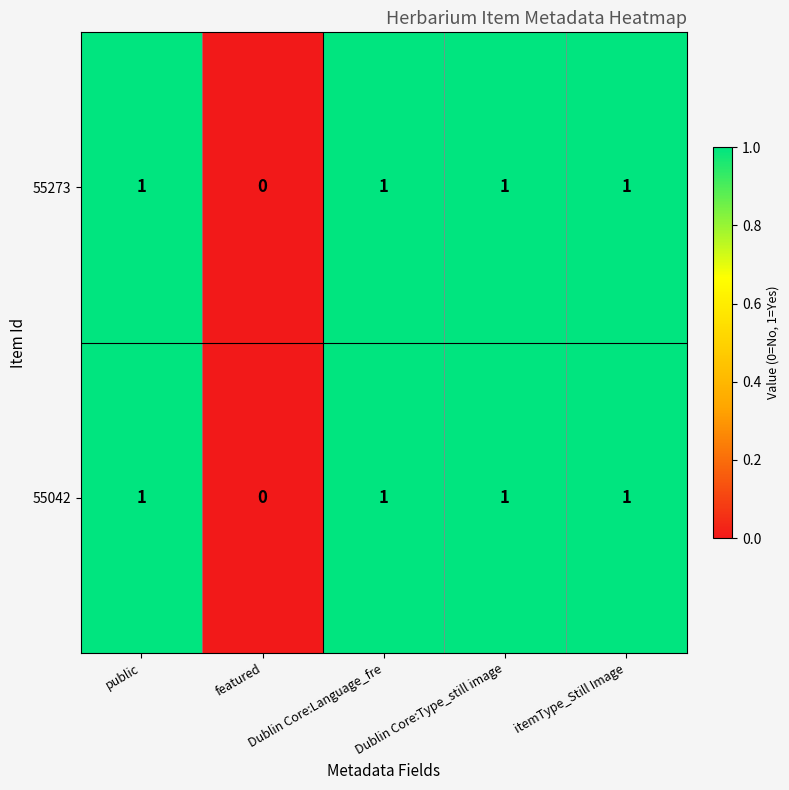

How many 55273 values are between 1 and 2?

4